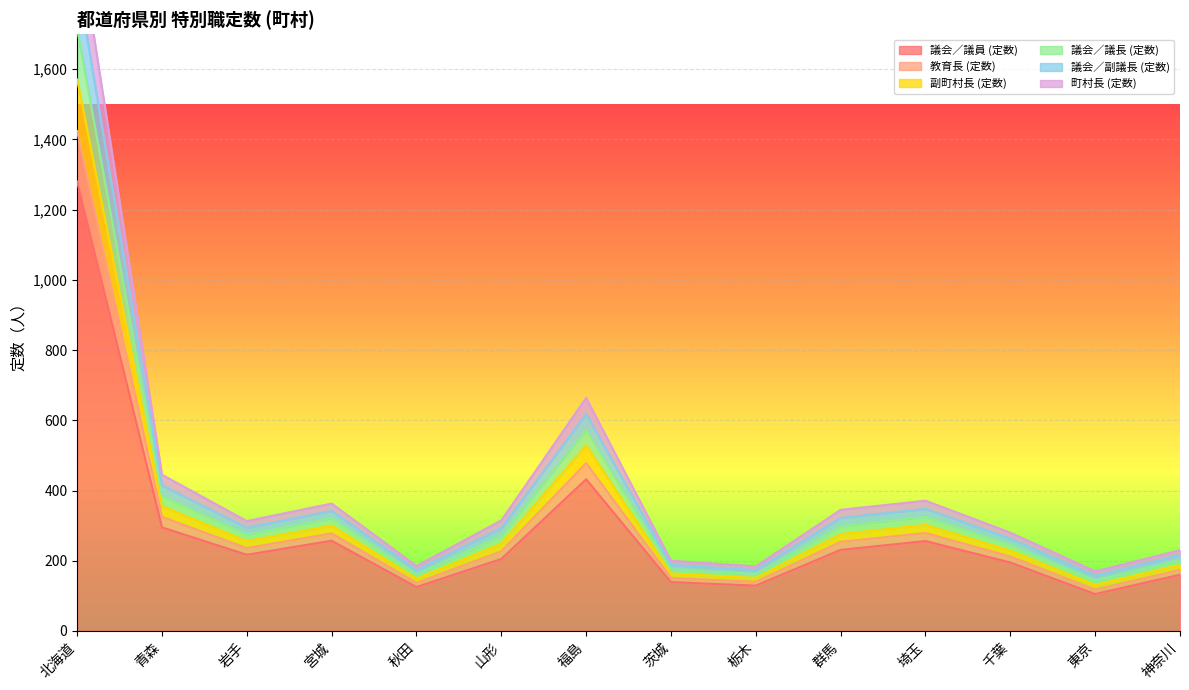

The 議会／議員 (定数) series shows 432 at 福島. True or false?

True